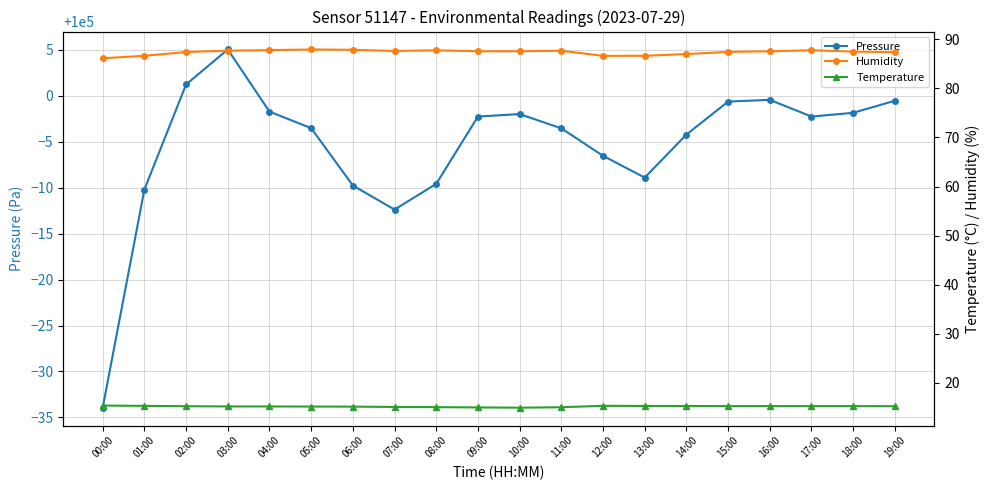

What is the sum of the Temperature values at 14:00 and 11:00?

30.2